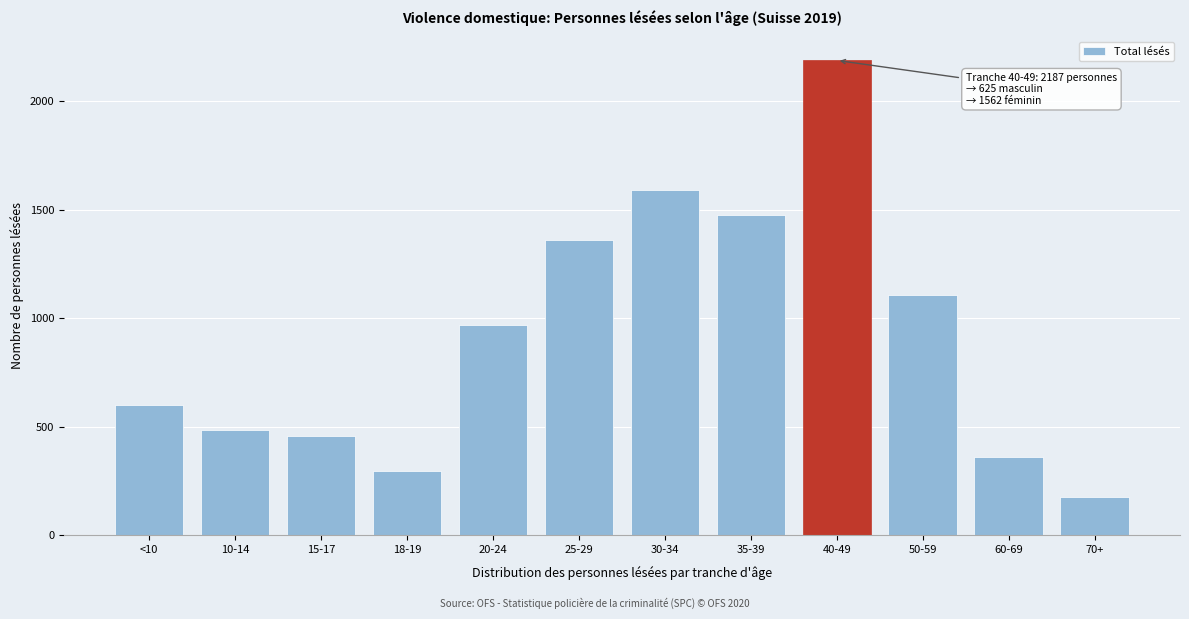

Reading left to right, what are all the values shown in this chart?

600	485	456	294	970	1360	1590	1473	2187	1104	361	177